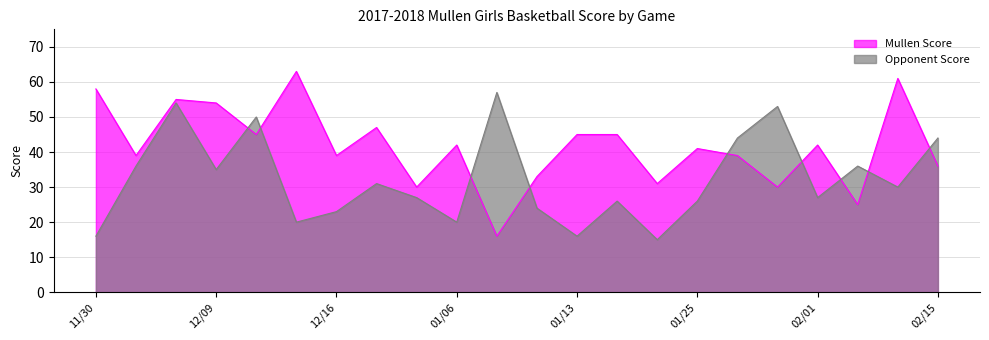

At which label does Mullen Score first exceed 42?

11/30